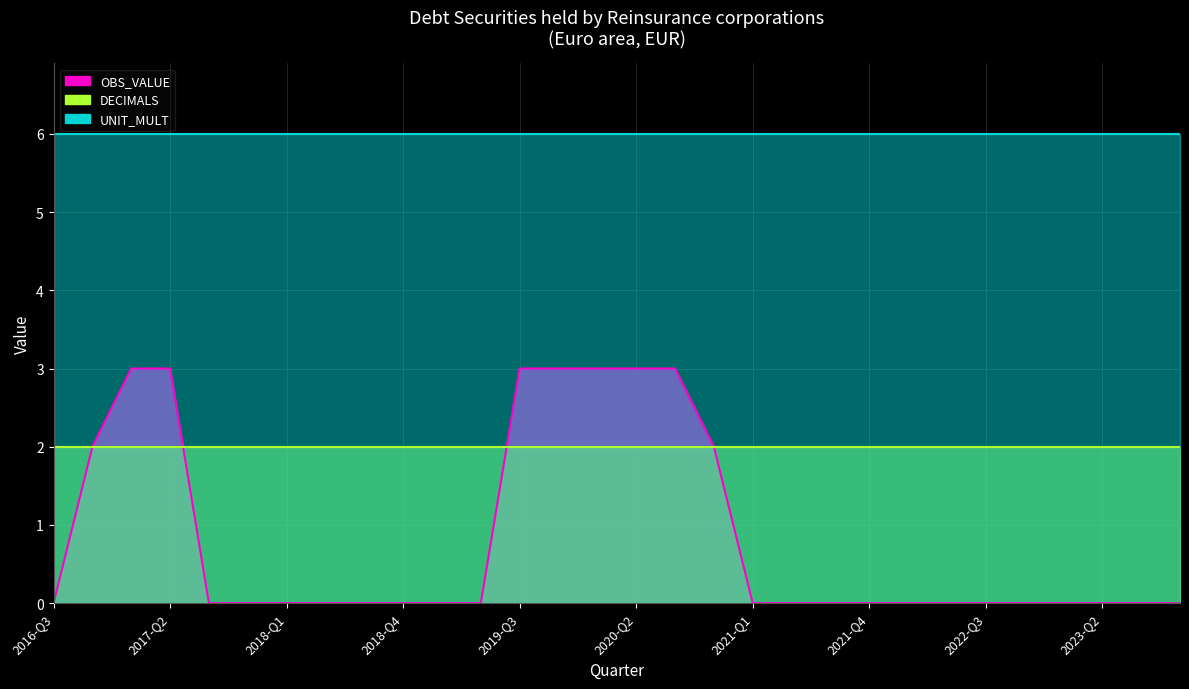

What is the label of the 13th point from the left?

2019-Q3